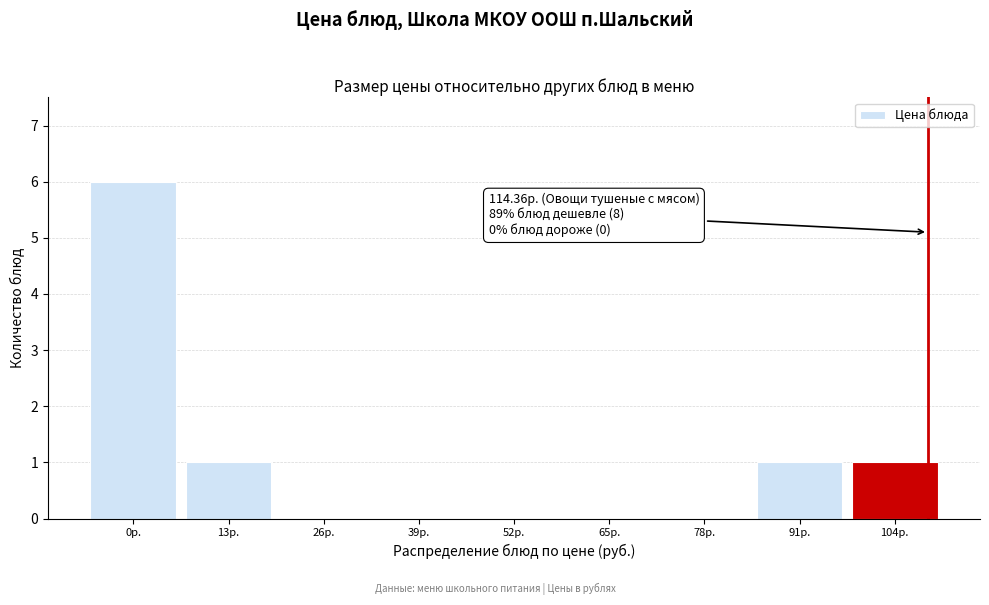

What is the sum of all values?

9